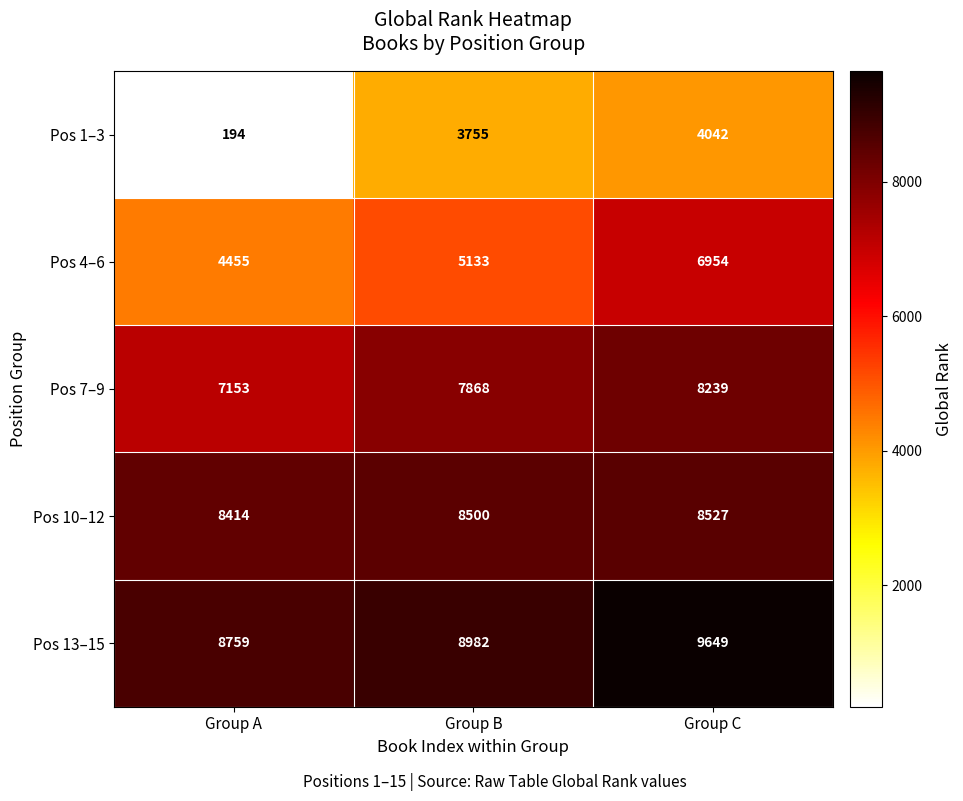

What value does the Pos 10–12 series have at Group A, to the nearest 50?

8400